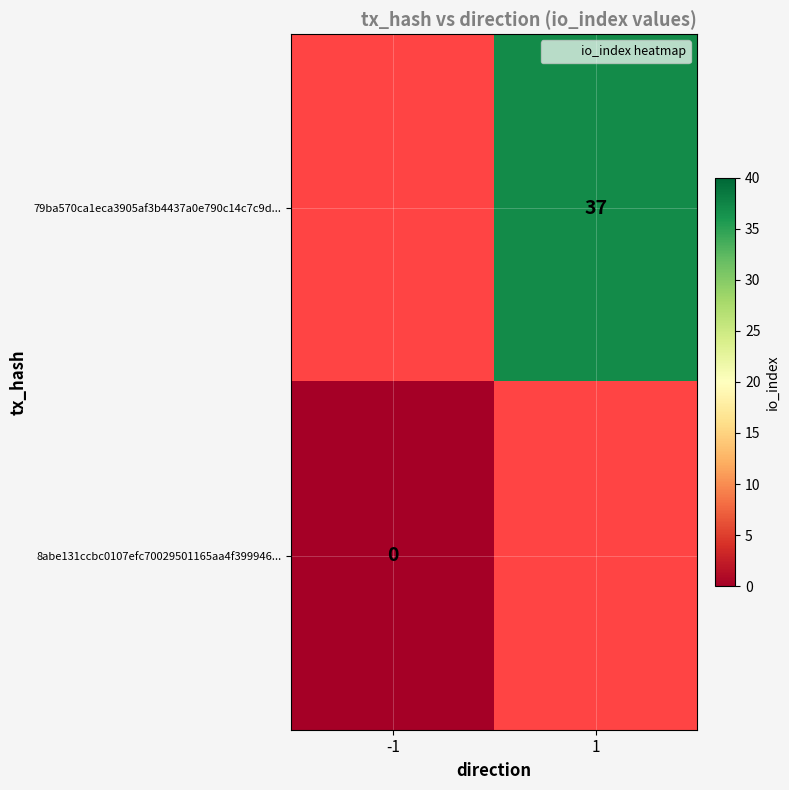

What is the maximum value shown in the chart?

37.0